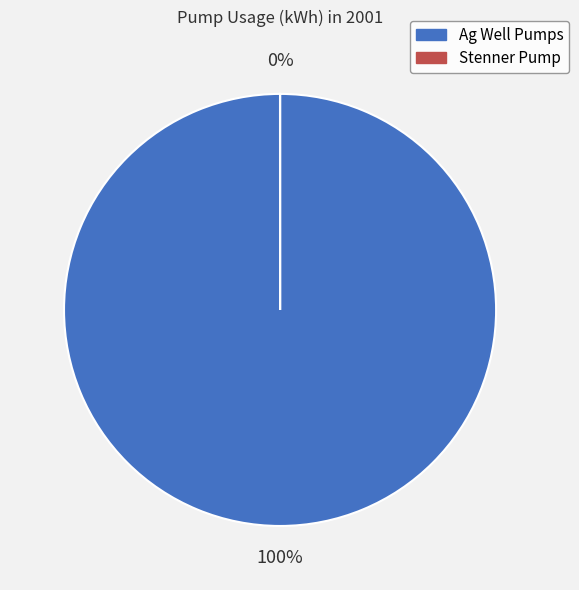

Do Stenner Pump and Ag Well Pumps together represent more than half of the pie?

Yes